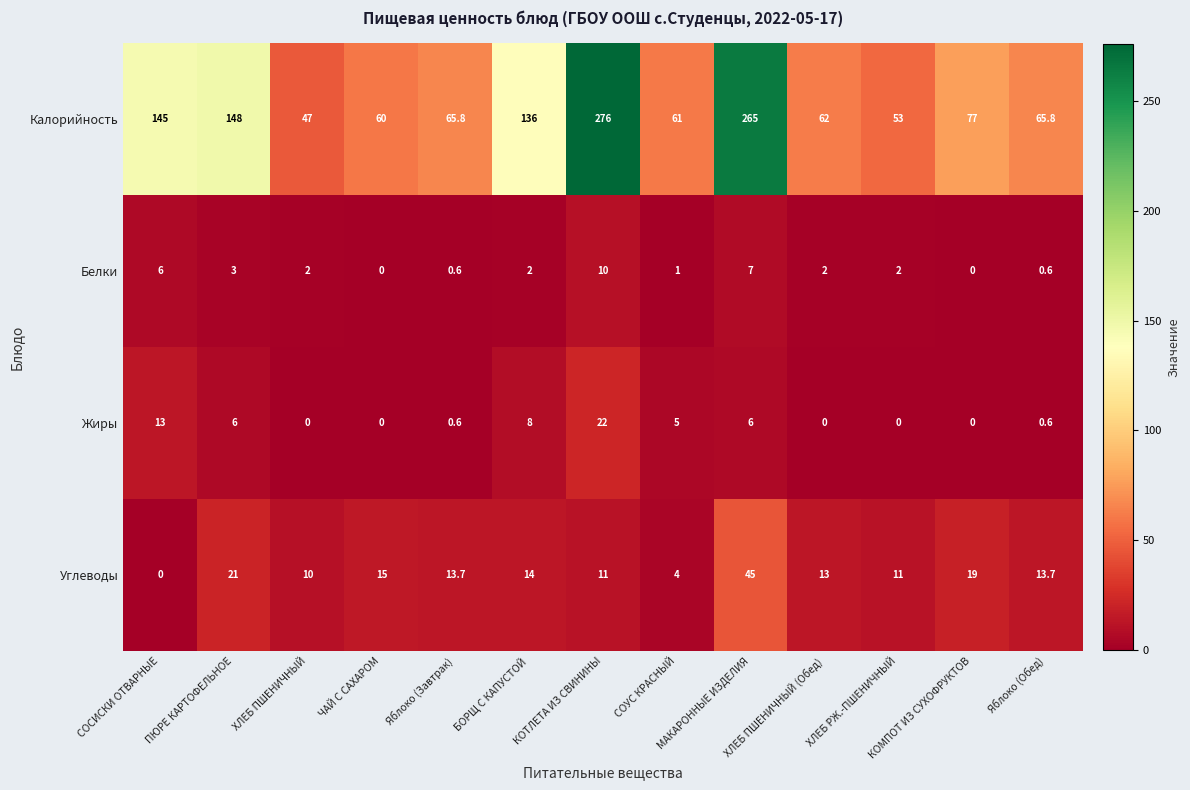

What is the maximum value shown in the chart?

276.0